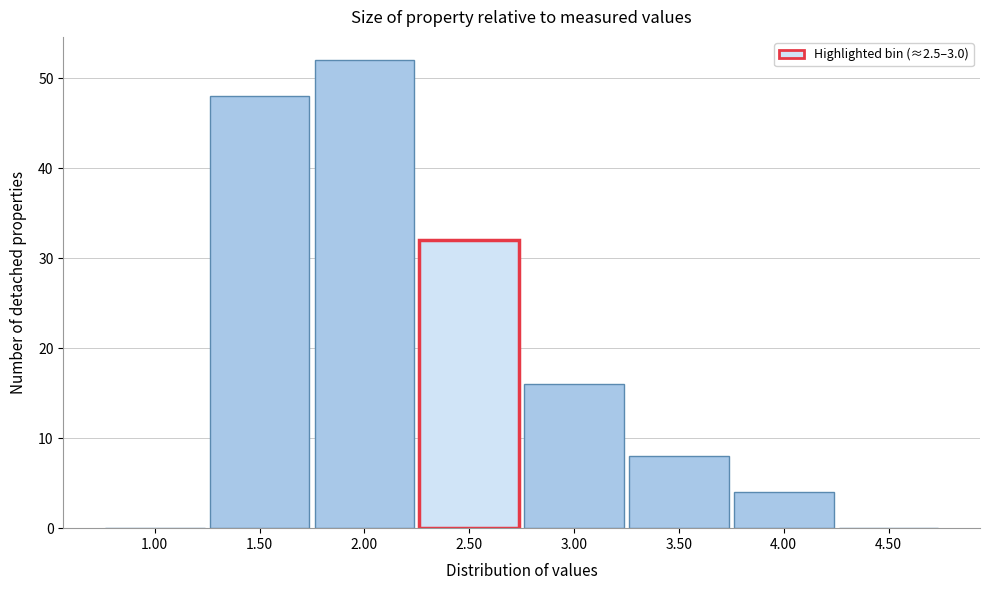

Reading right to left, extract all data points from this chart.

4.50=0	4.00=4	3.50=8	3.00=16	2.50=32	2.00=52	1.50=48	1.00=0